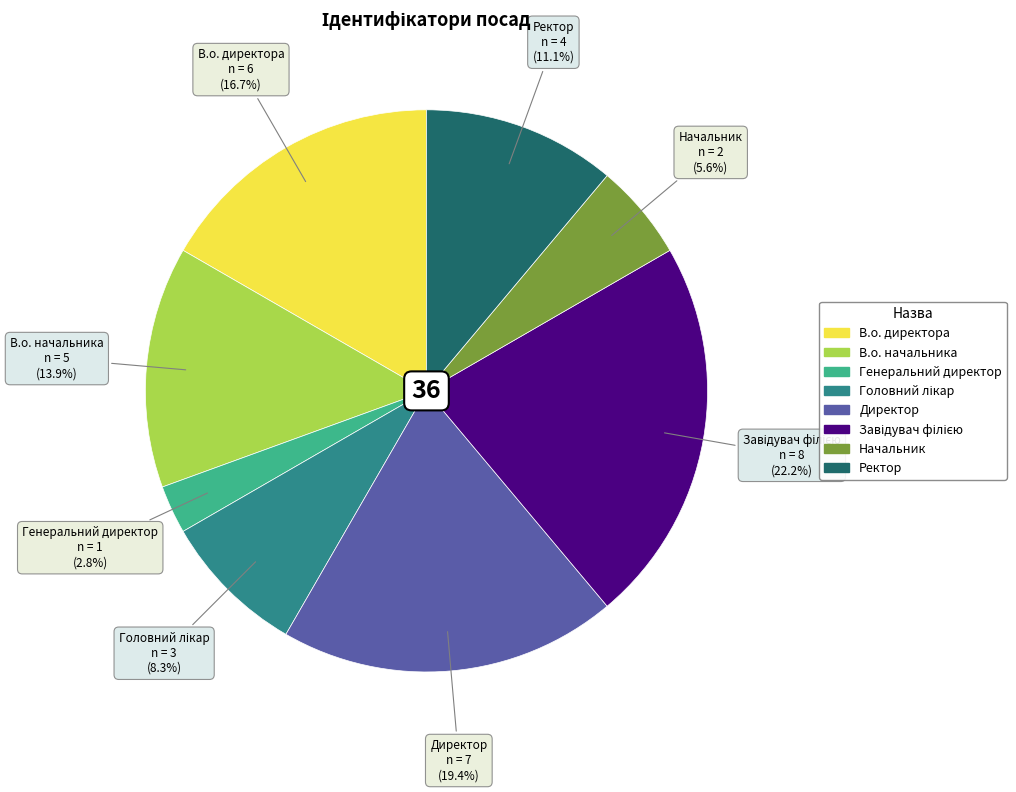

Does В.о. начальника account for over 50% of the chart?

No